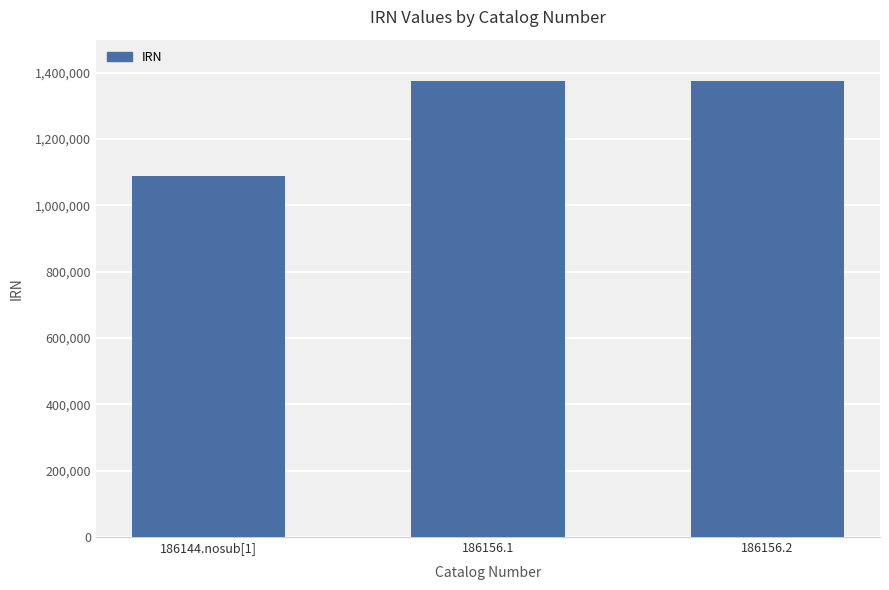

How many bars are there in total?

3